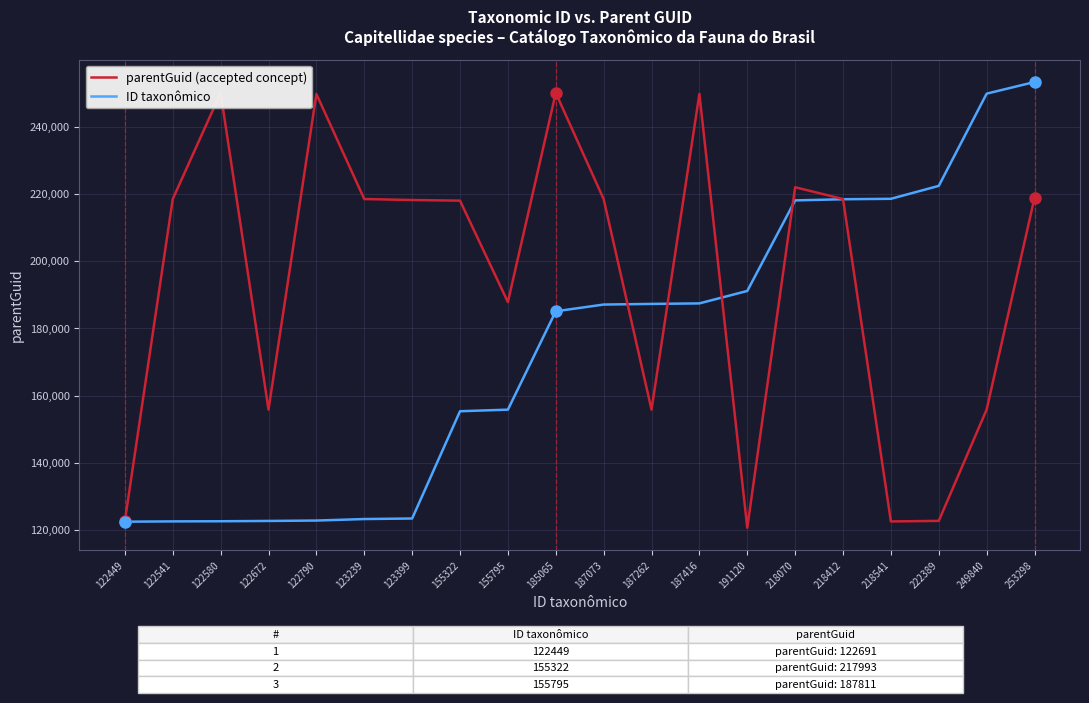

Rank the series by their maximum value, from highest to lowest.

ID taxonômico, parentGuid (accepted concept)